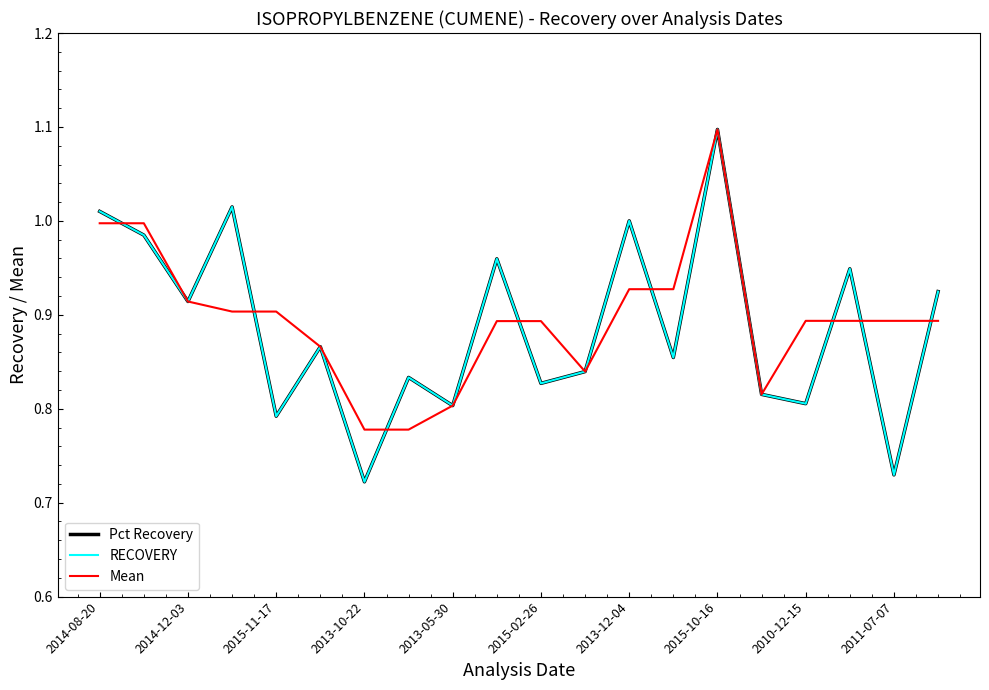

Which series has the widest spread of values?

RECOVERY